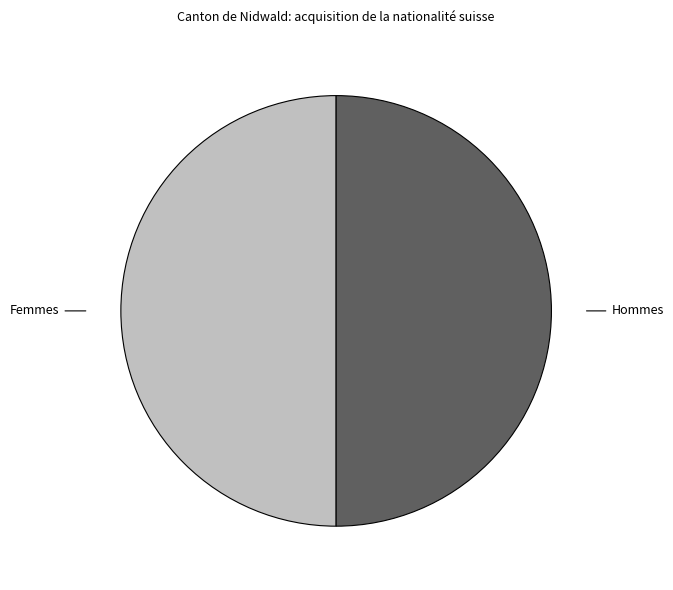

The Femmes slice represents 50% of the pie. True or false?

True